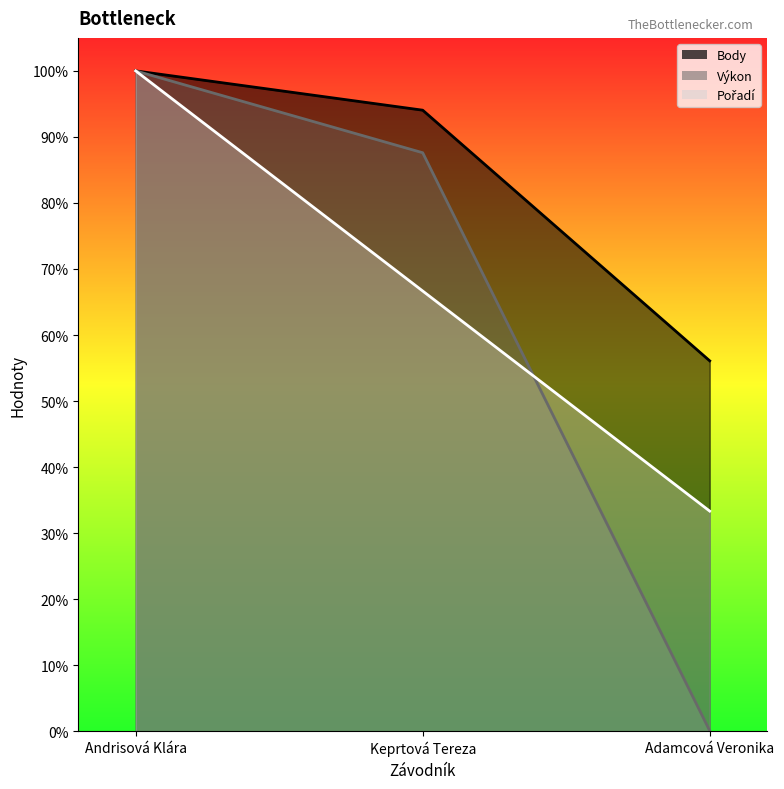

List the series in order of their overall mean, lowest first.

Výkon, Pořadí, Body